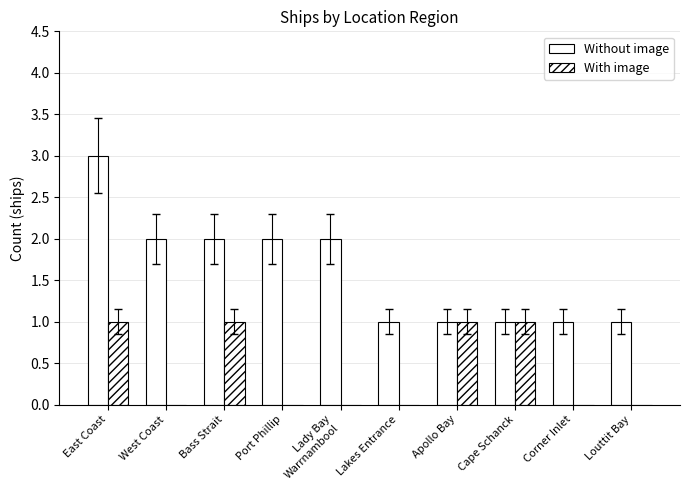

Which series has the largest range (max minus min)?

Without image